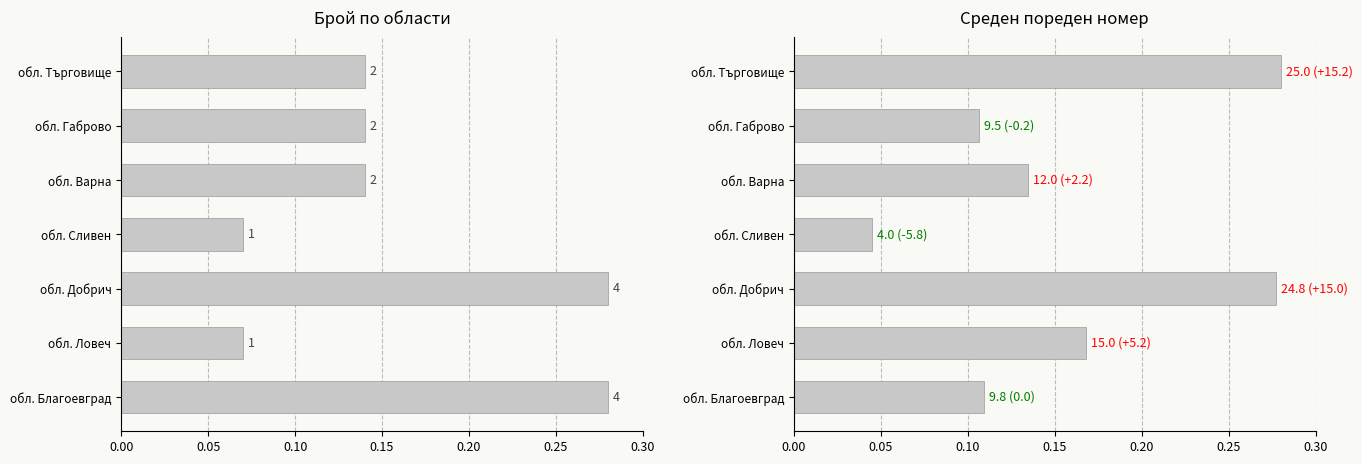

Which series has the largest total across all categories?

Брой по области